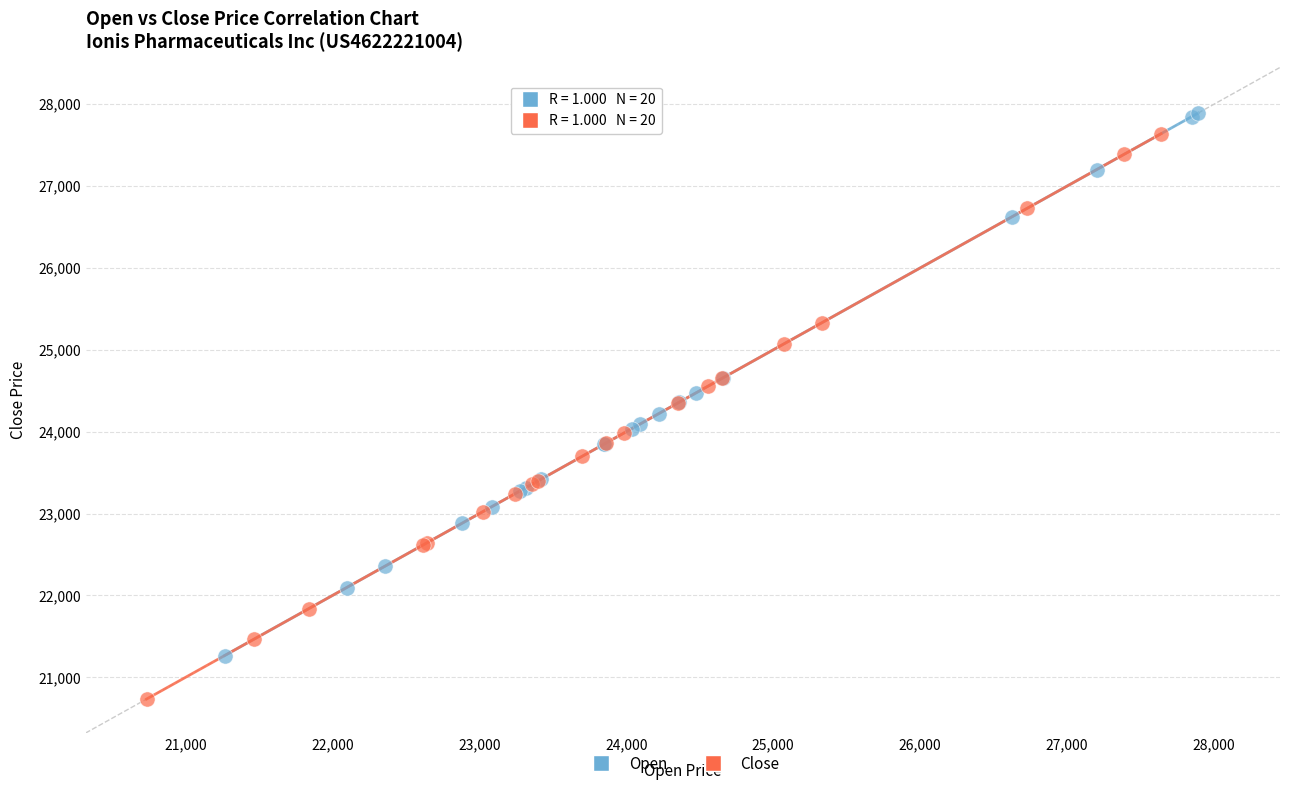

Which series has the widest spread of Y values?

Close